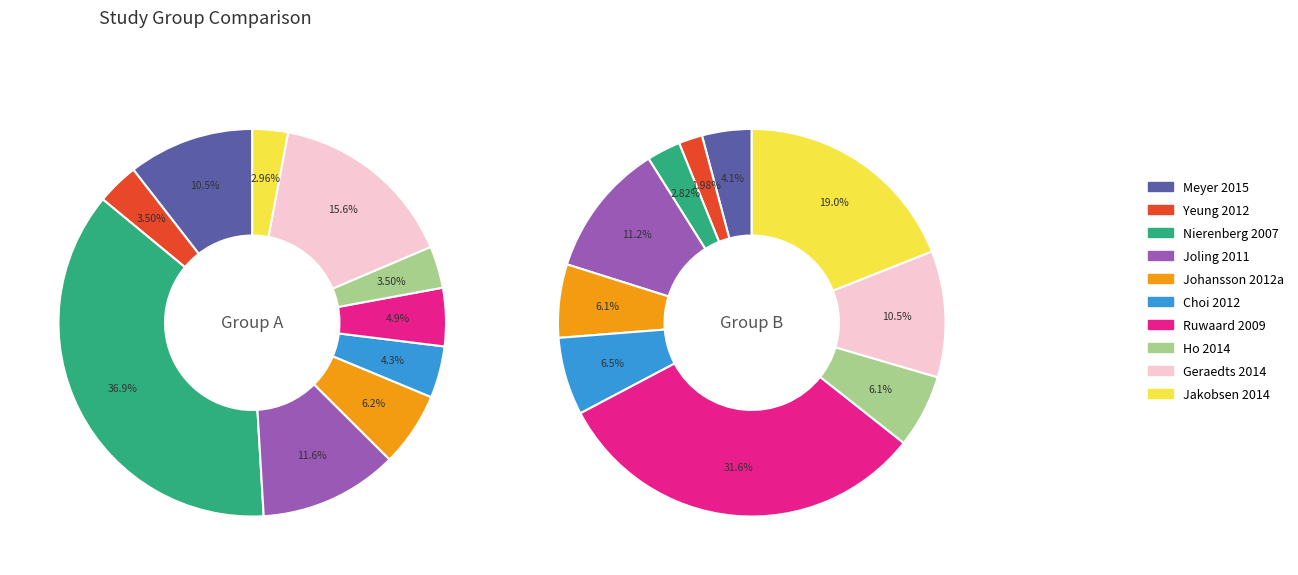

Count the number of slices in the pie.

10